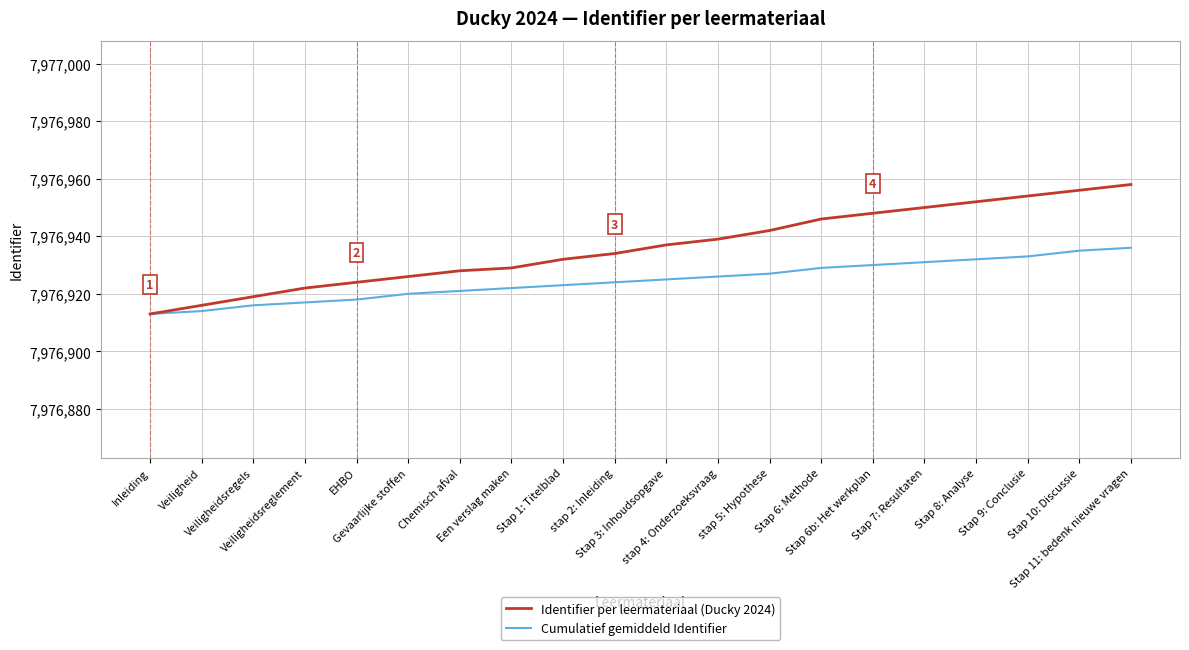

What is the difference between the Identifier per leermateriaal (Ducky 2024) values at Stap 6b: Het werkplan and Veiligheidsreglement?

26